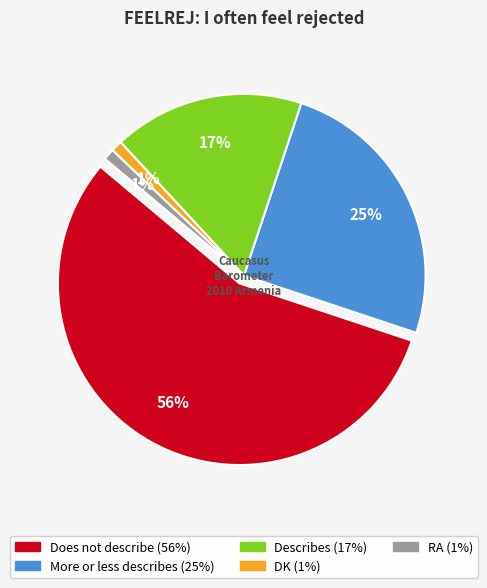

To the nearest percent, what portion does Does not describe represent?

56%